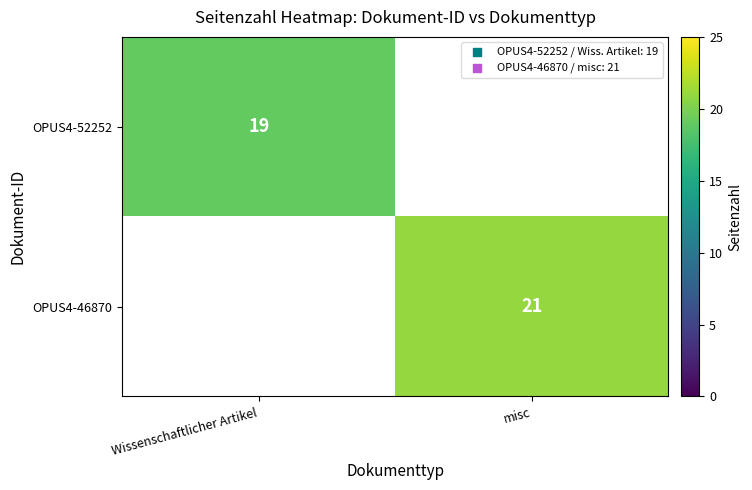

The OPUS4-52252 series shows 28 at Wissenschaftlicher Artikel. True or false?

False